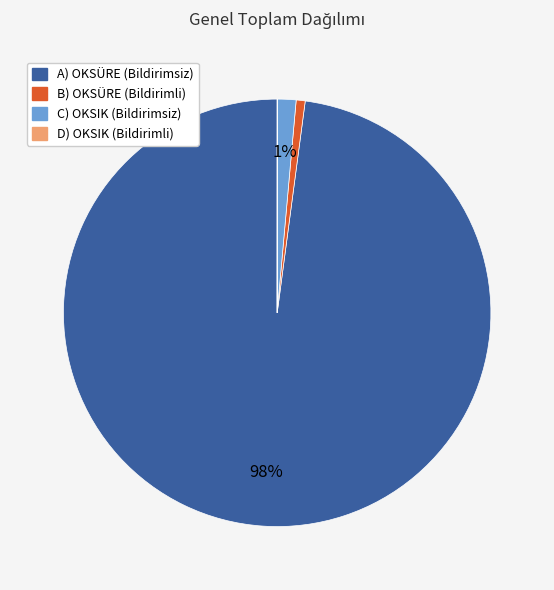

To the nearest percent, what is the difference between the largest and smallest slice percentages?

98%